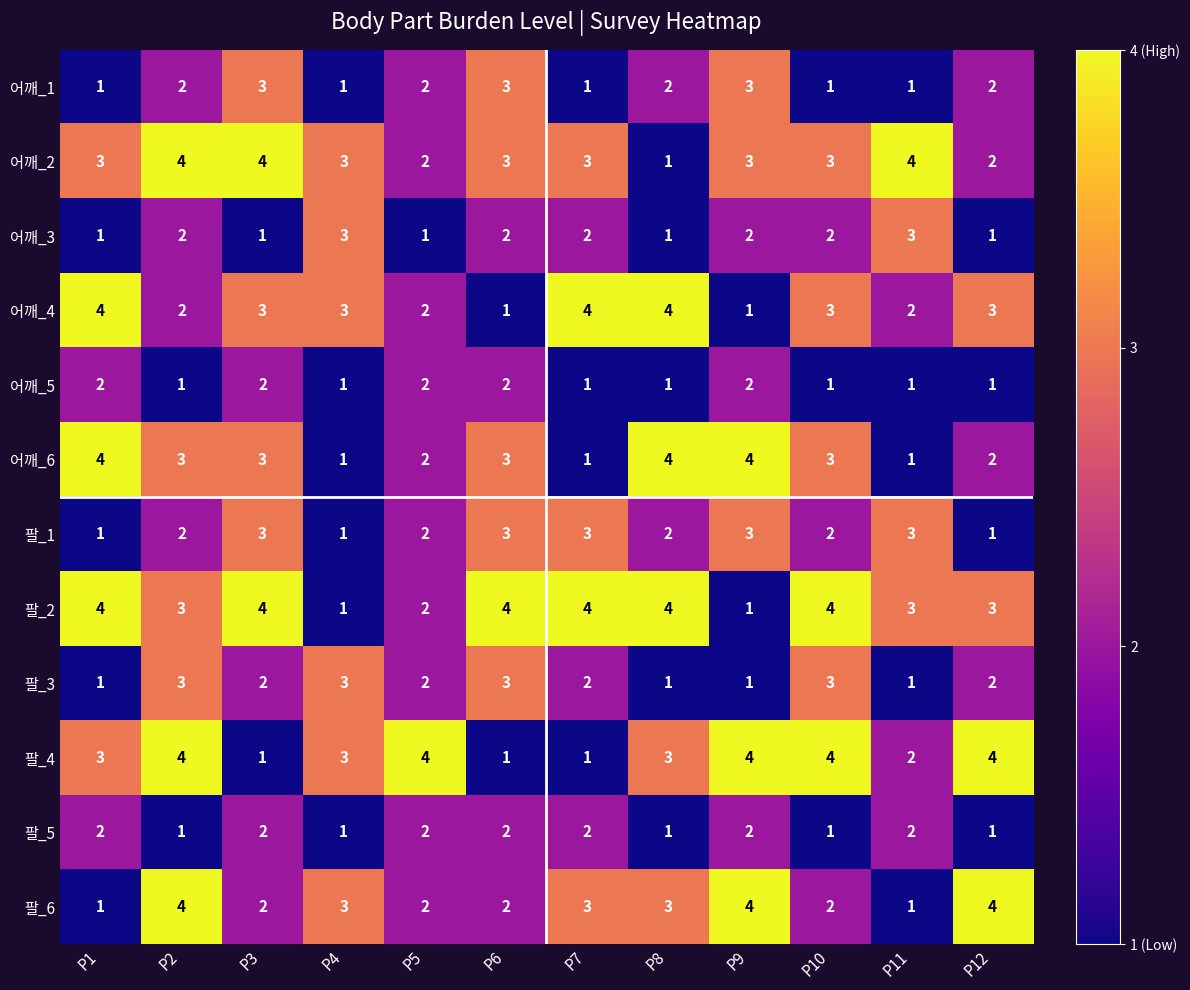

What is the greatest value displayed?

4